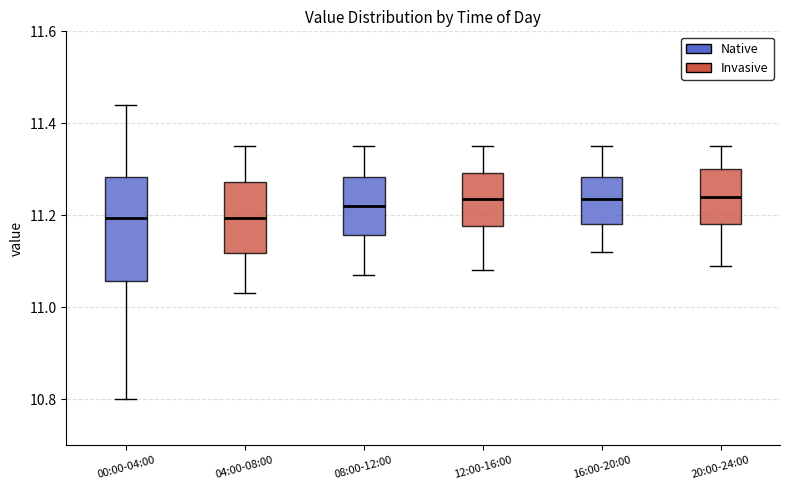

Which box is the tallest, from its lower edge to its upper edge?

00:00-04:00